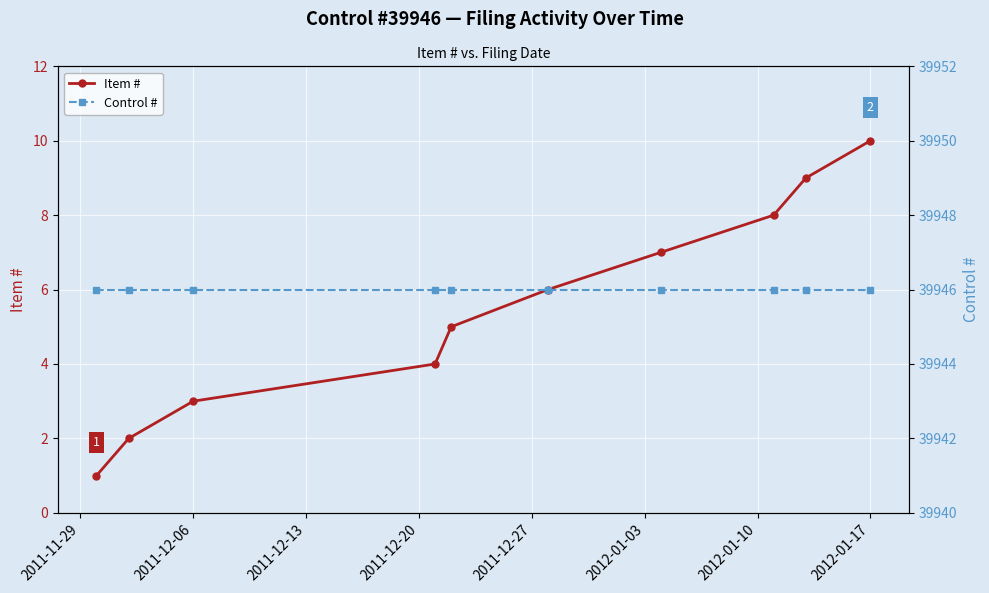

True or false: Control # and Item # cross at least once.

False